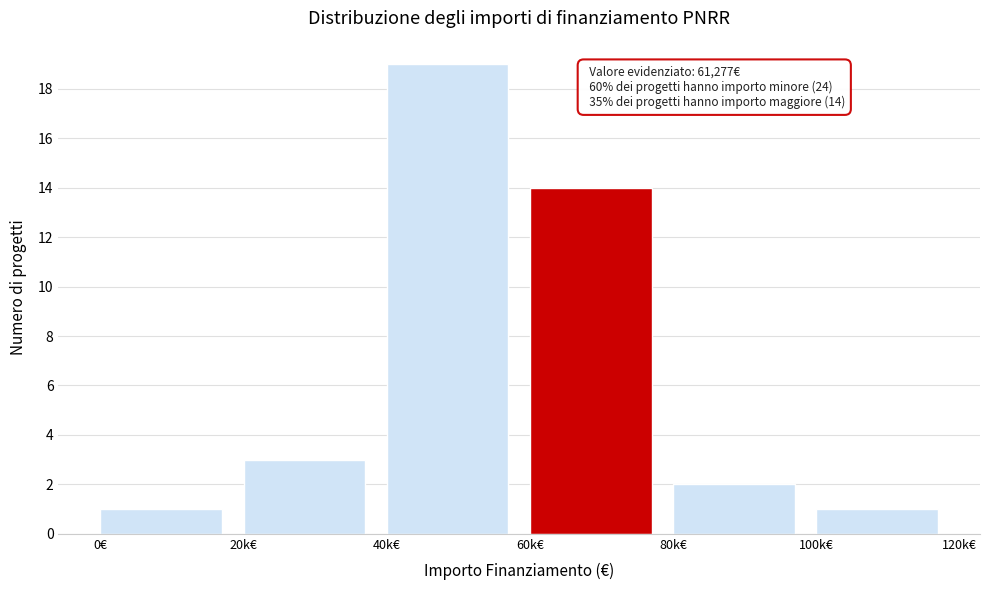

Reading left to right, what are all the values shown in this chart?

0€=1	20k€=3	40k€=19	60k€=14	80k€=2	100k€=1